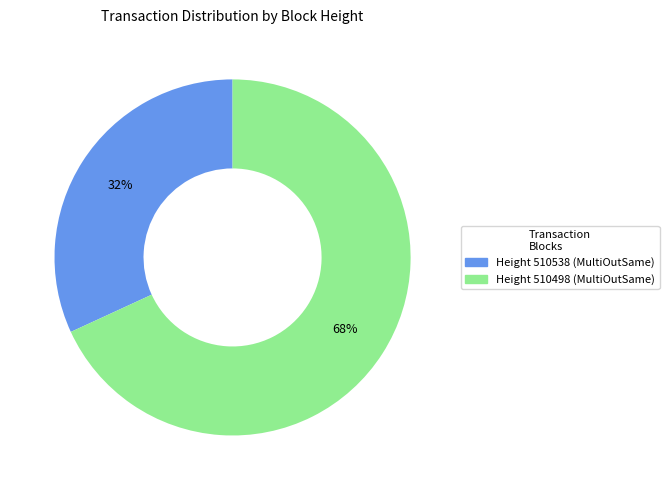

Is it true that Height 510538 (MultiOutSame) is 25% of the pie?

False